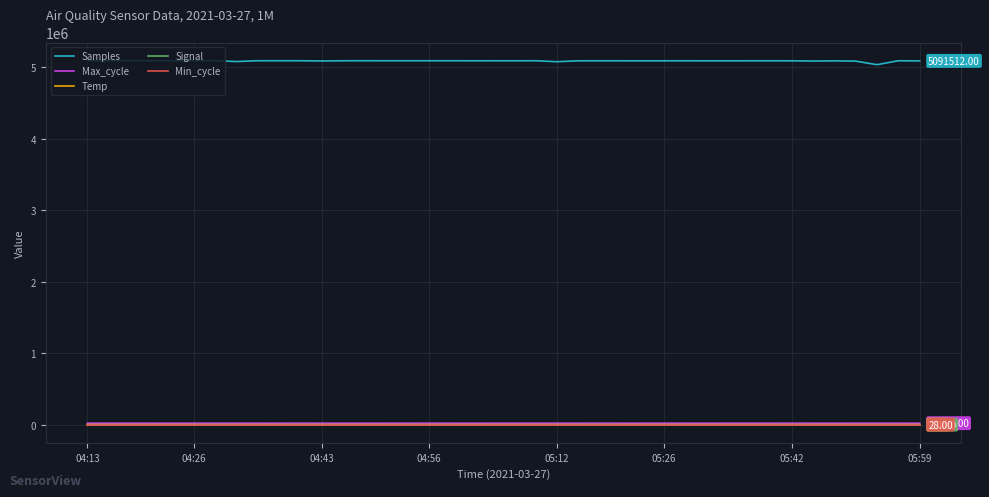

Which series has the largest total across all categories?

Samples